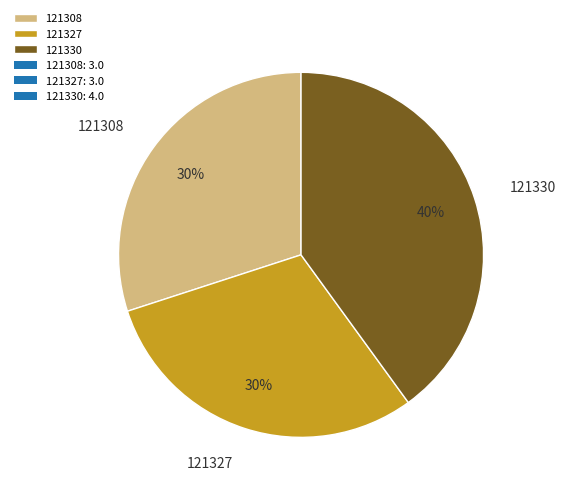

To the nearest percent, what is the average slice percentage?

33%